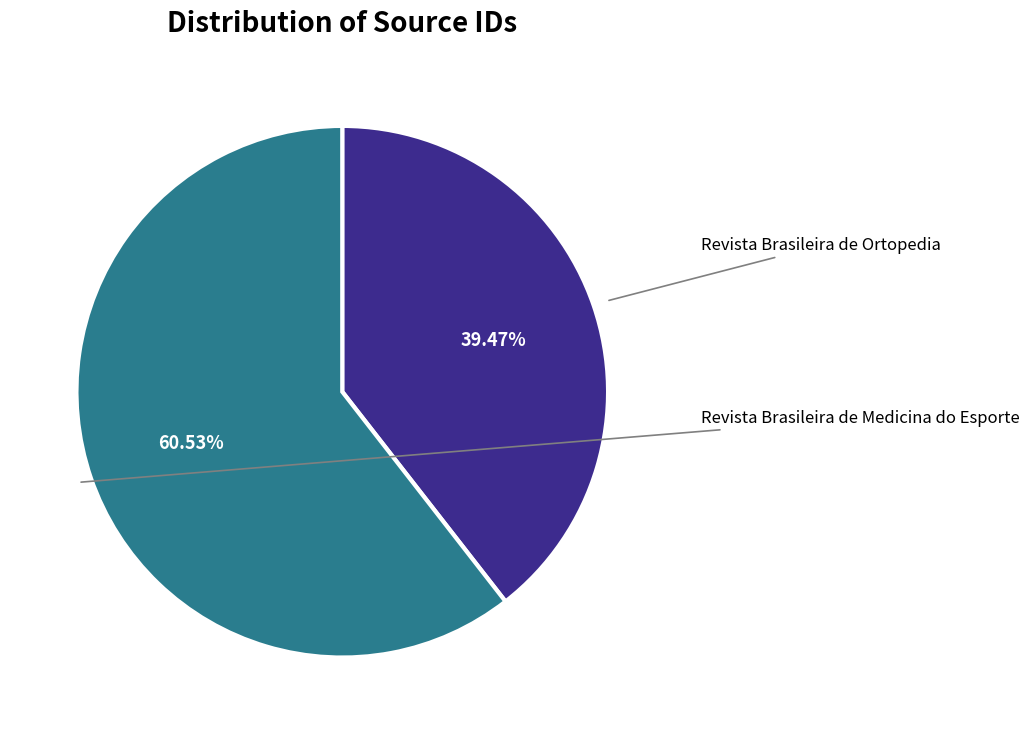

Is there a majority slice in this chart?

Yes